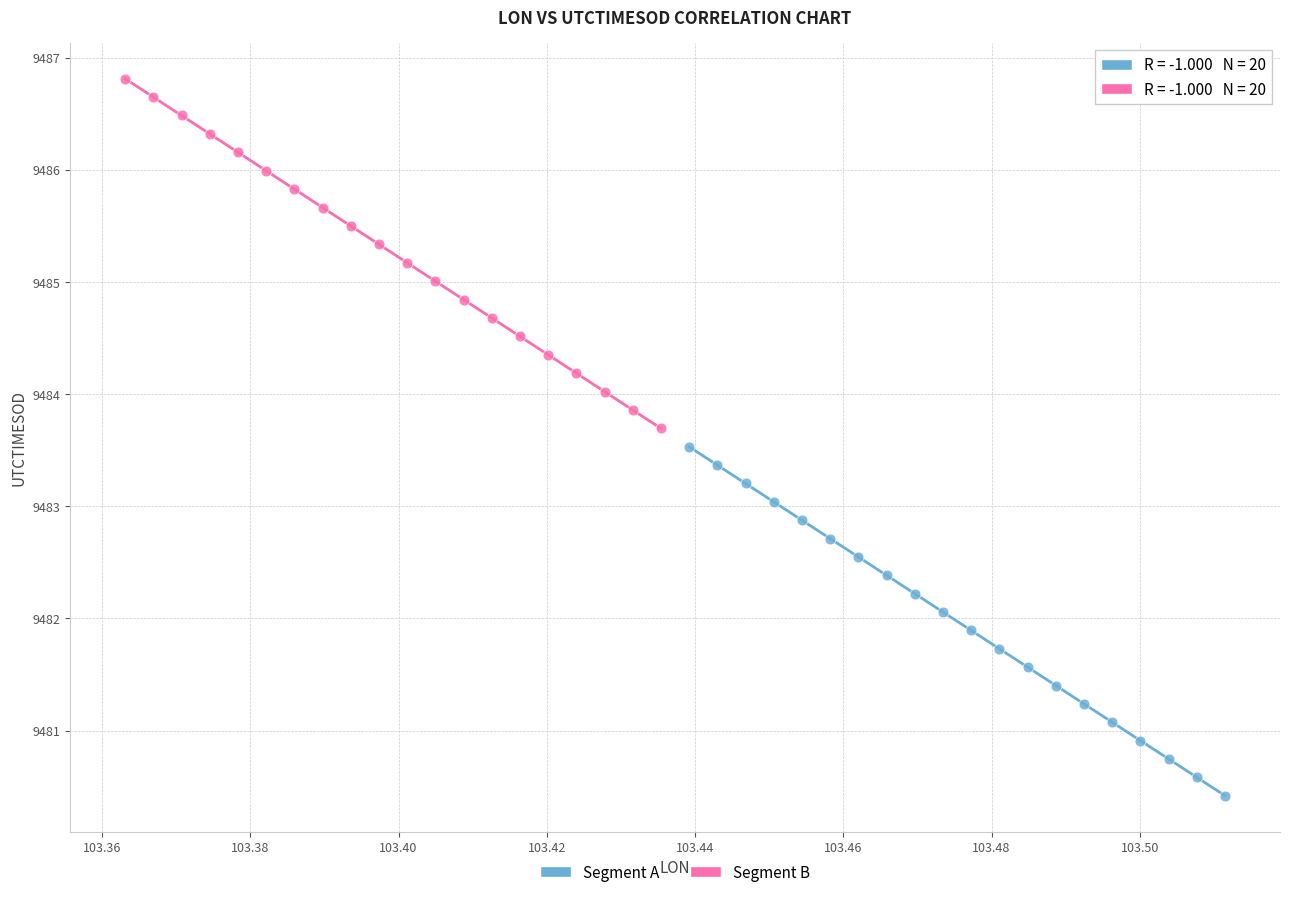

Which series has the largest Y range (max minus min)?

Segment B